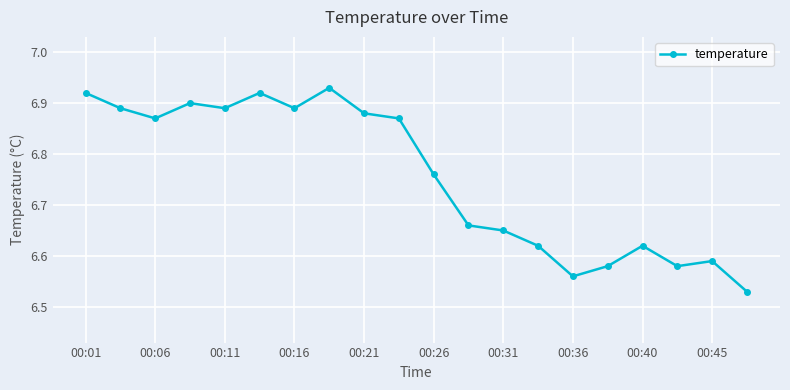

True or false: the data has more than 1 interior local peaks.

True